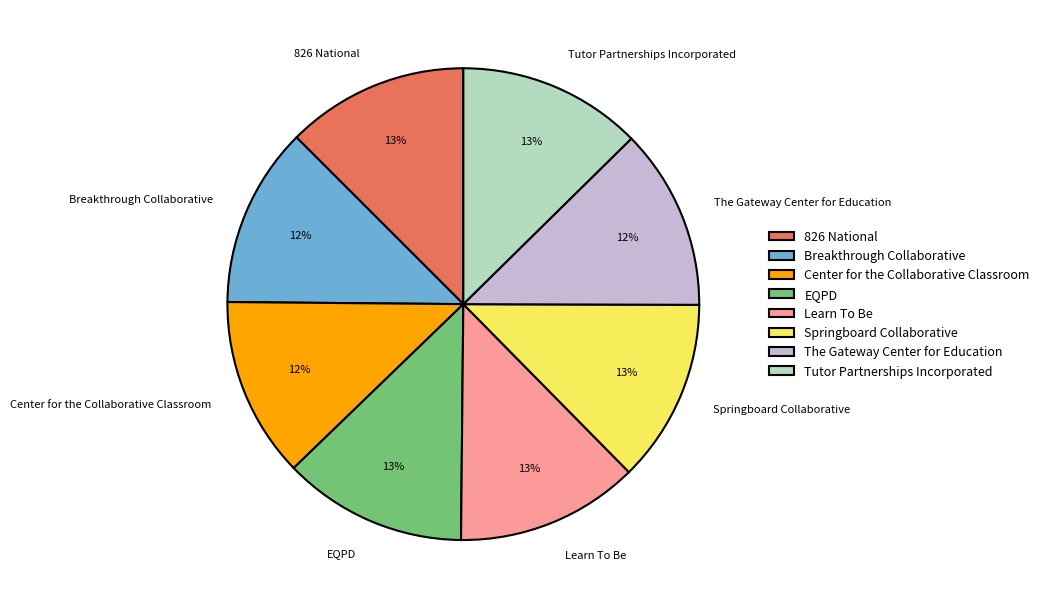

True or false: The Gateway Center for Education accounts for 4% of the total.

False